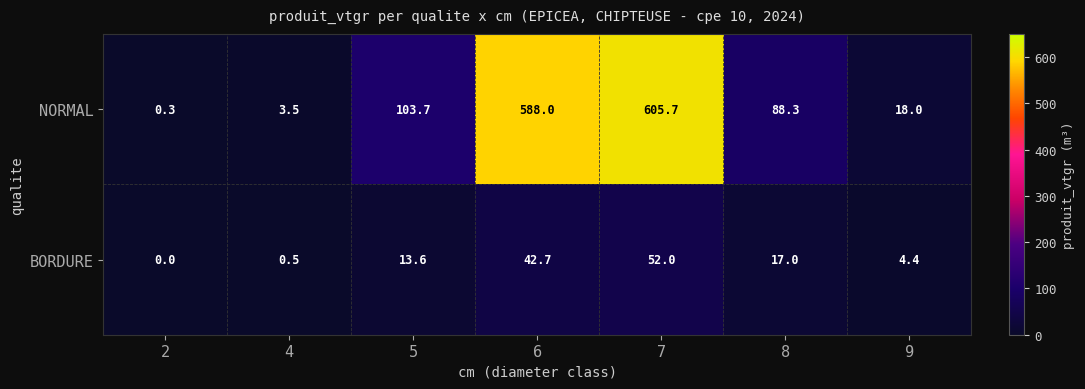

What is the maximum value shown in the chart?

605.7